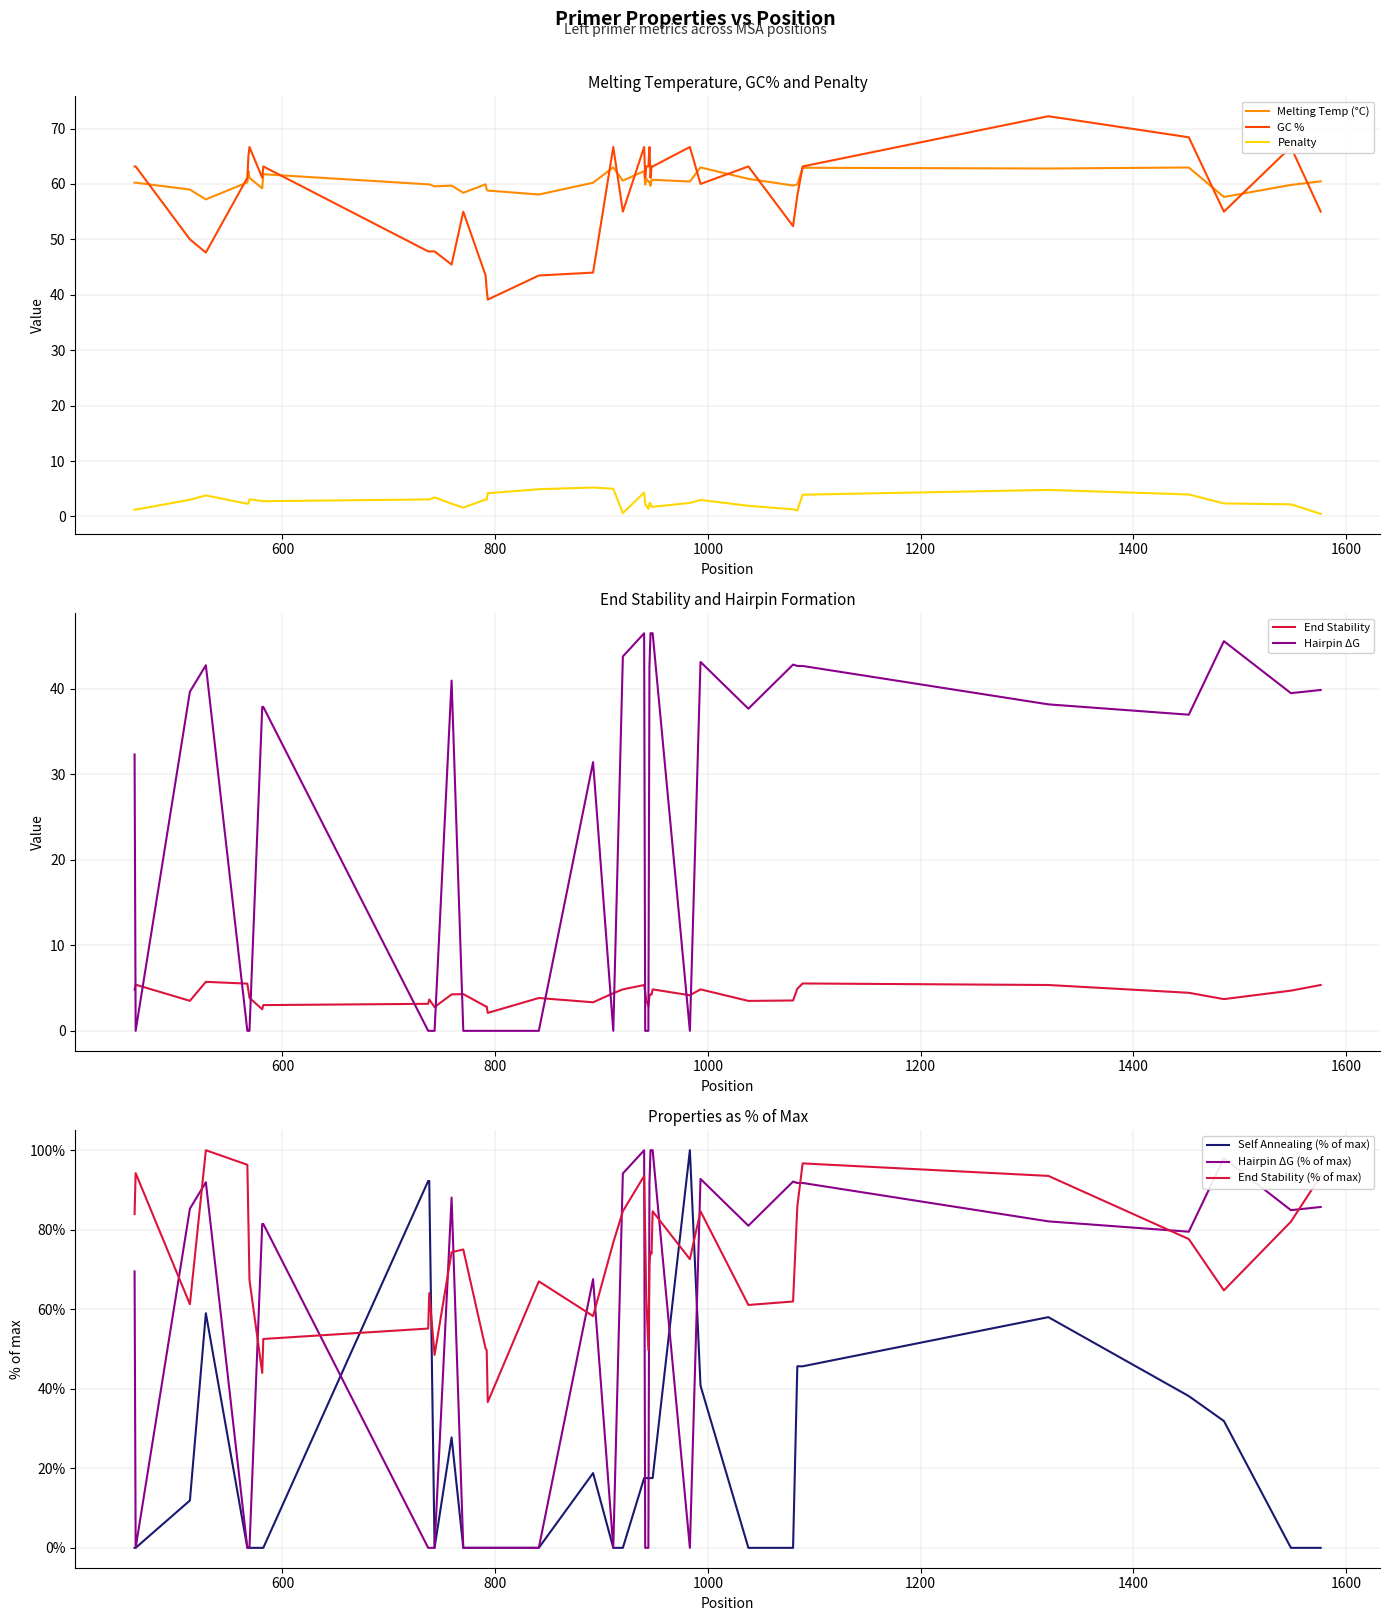

What is the maximum value for PRIMER_LEFT_0_END_STABILITY?

5.7